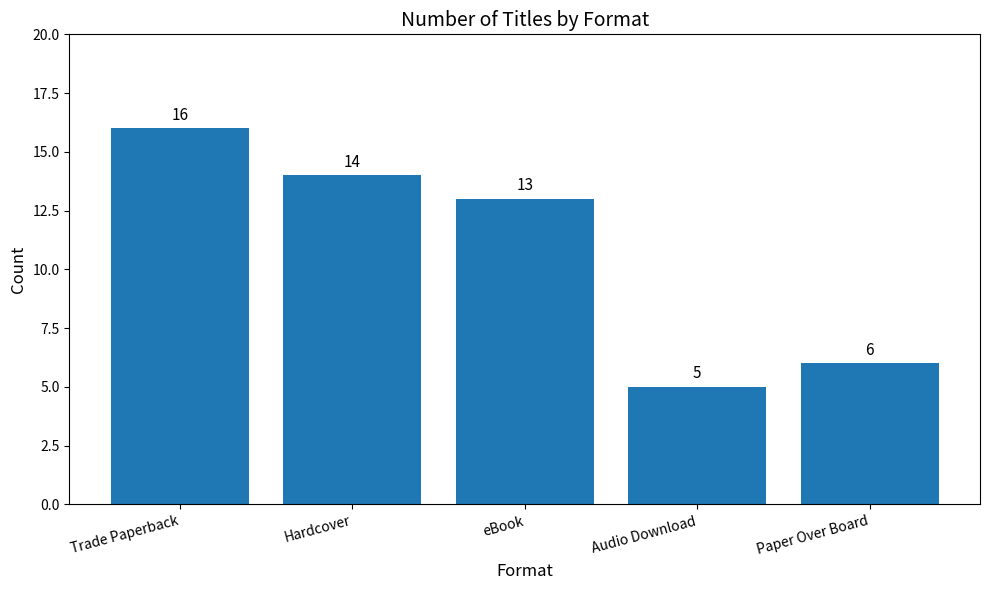

Is it true that the value at Hardcover is 21?

False